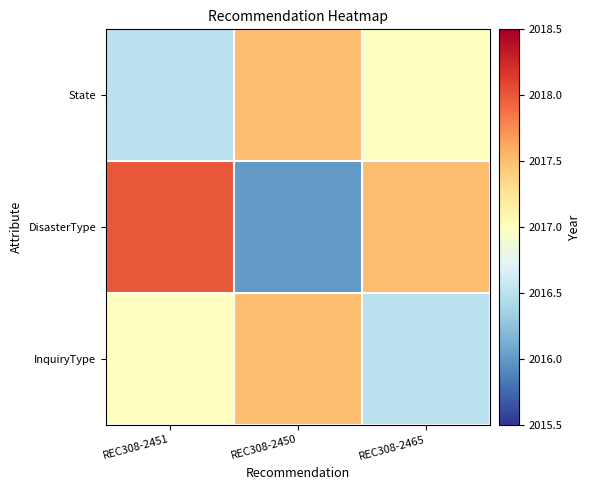

Which series has the largest total across all categories?

DisasterType